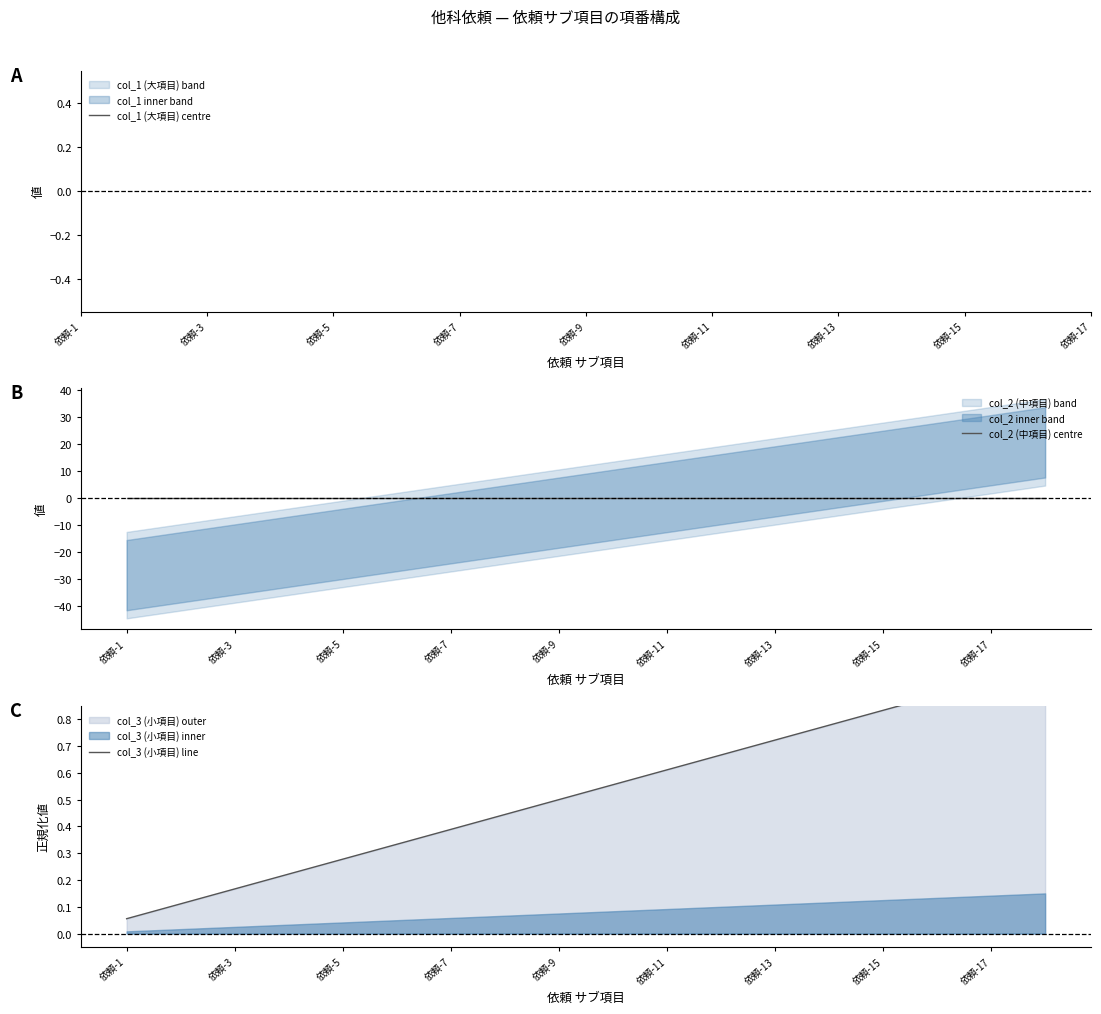

The value of col_3 (小項目) line at 依頼-17 is 0.9. True or false?

True